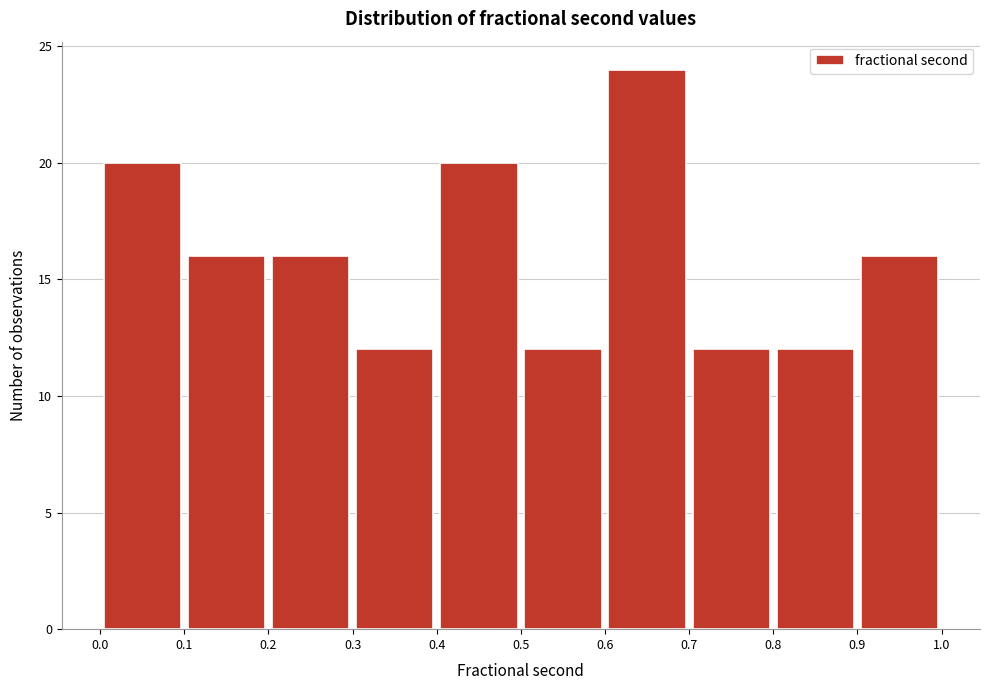

What is the height of the bar covering 0.1 to 0.2 on the x-axis? The values are not printed on the chart, so give them approximately, as read against the axis.

16